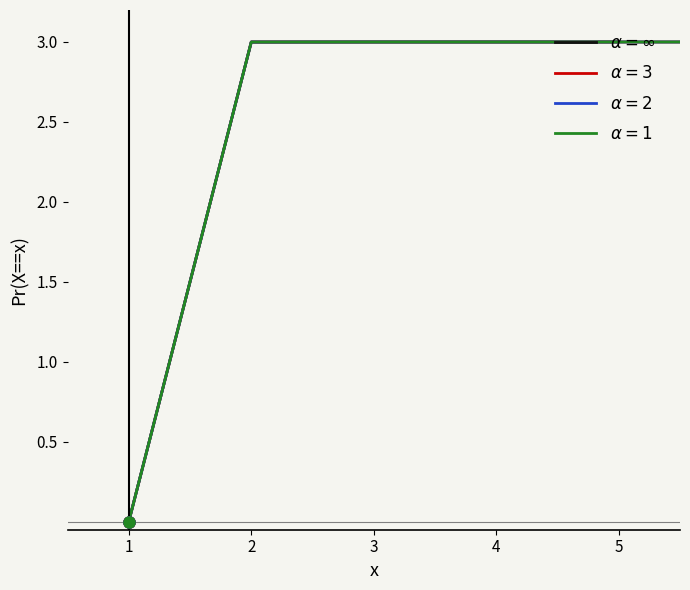

What is the difference between the maximum and minimum values?

3.0